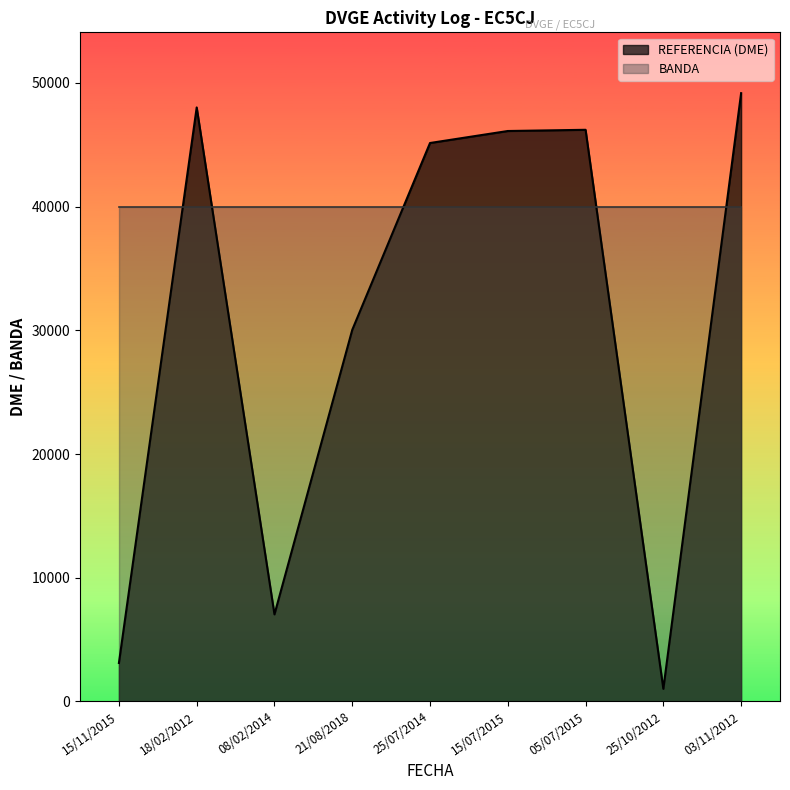

Is it true that the value at 15/07/2015 is 46115.0?

True